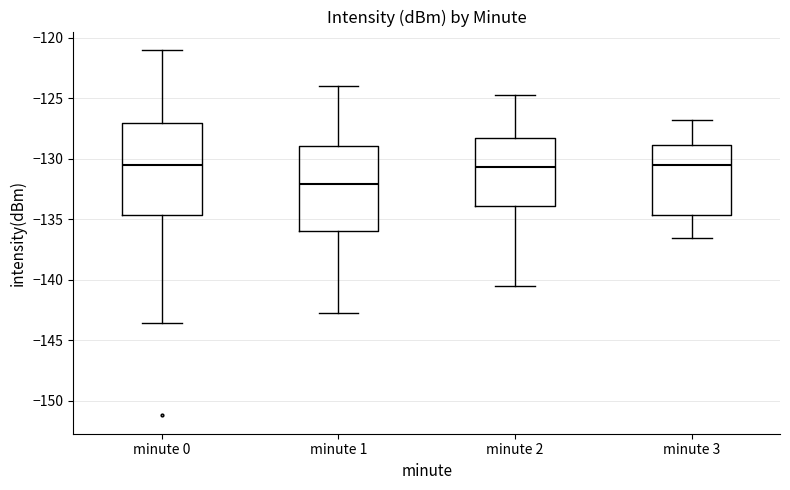

Reading left to right, read every box against the y-axis: the position of its median line, the range the box covers, and the ends of its whiskers. The values are not printed on the chart, so give them approximately, as read against the axis.

minute 0: median -130.5, box -134.5 to -127.0, whiskers -143.5 to -121.0
minute 1: median -132.0, box -136.0 to -129.0, whiskers -142.5 to -124.0
minute 2: median -130.5, box -134.0 to -128.0, whiskers -140.5 to -124.5
minute 3: median -130.5, box -134.5 to -129.0, whiskers -136.5 to -127.0